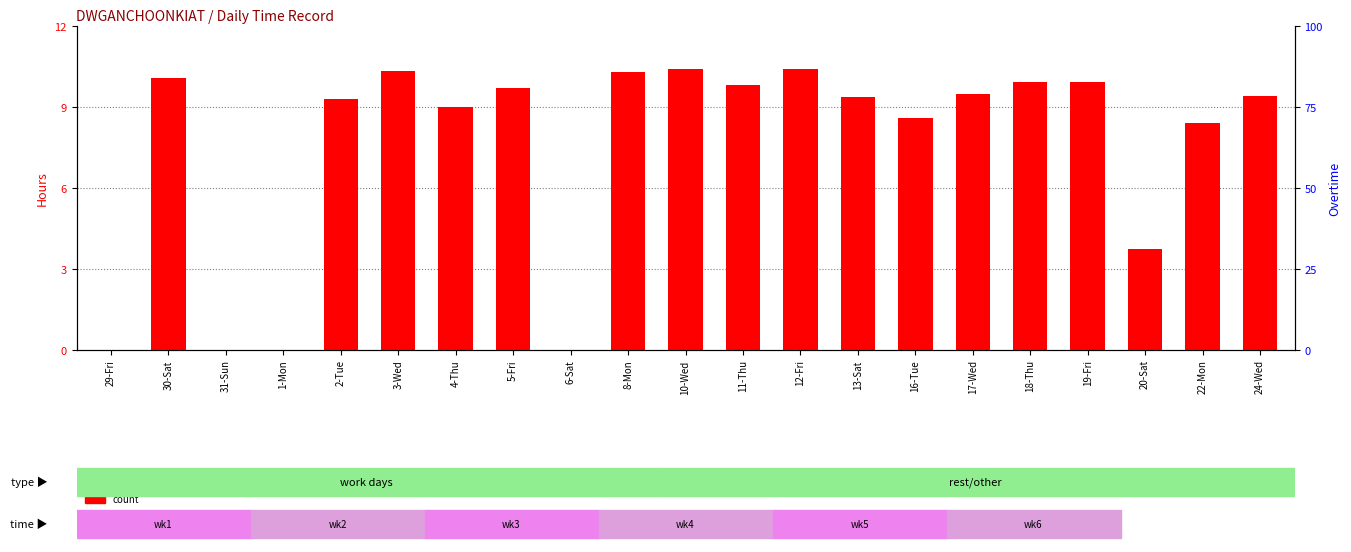

Between 10-Wed and 5-Fri, which is larger?

10-Wed